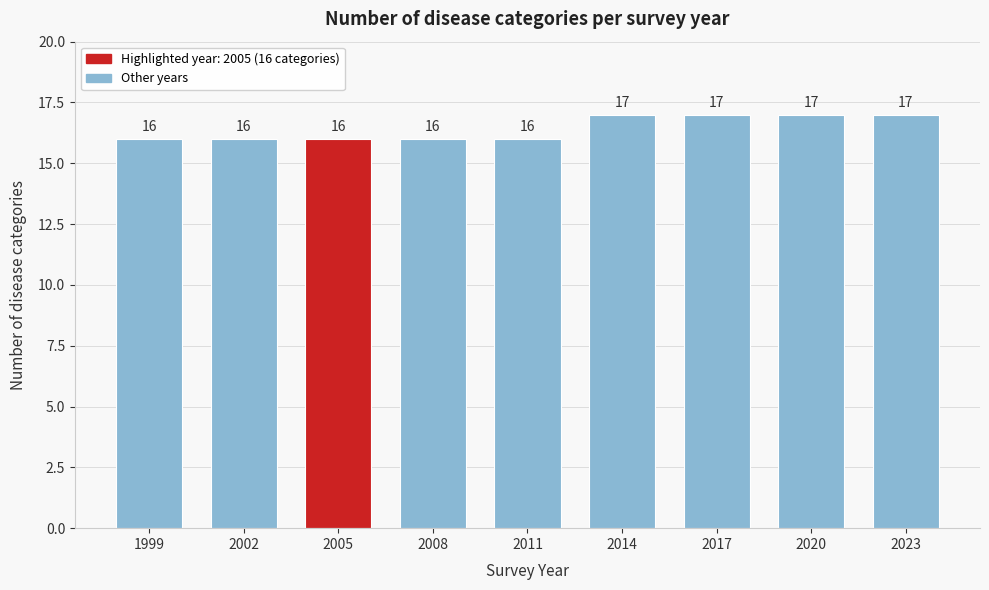

Reading left to right, transcribe all the data shown in this chart.

16	16	16	16	16	17	17	17	17